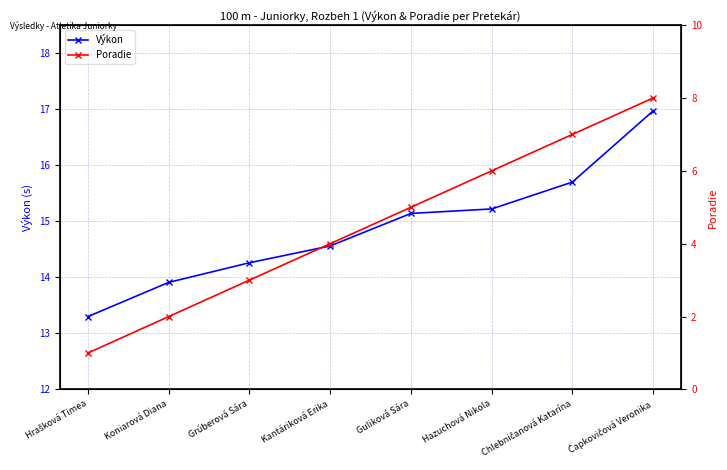

How many lines are shown in the chart?

2